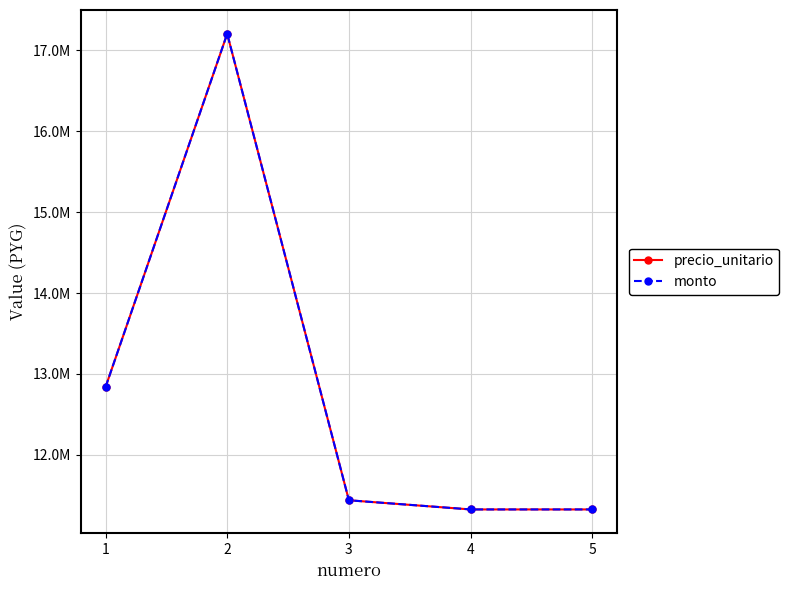

Is this an area chart (filled region under the line)?

No